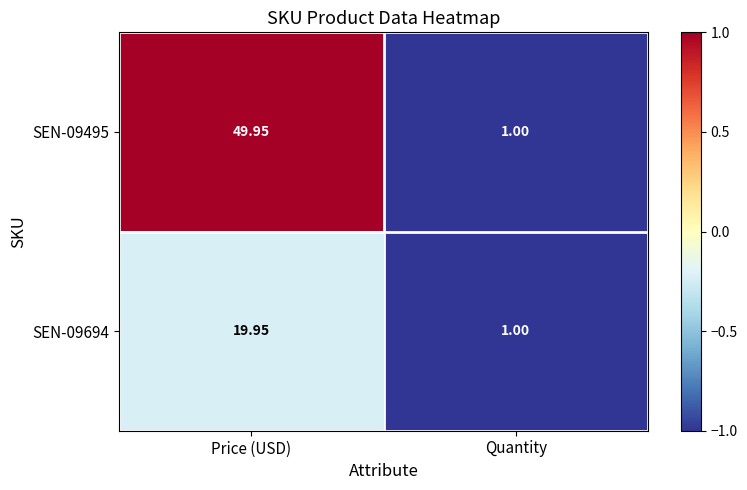

How many categories are shown in the chart?

2